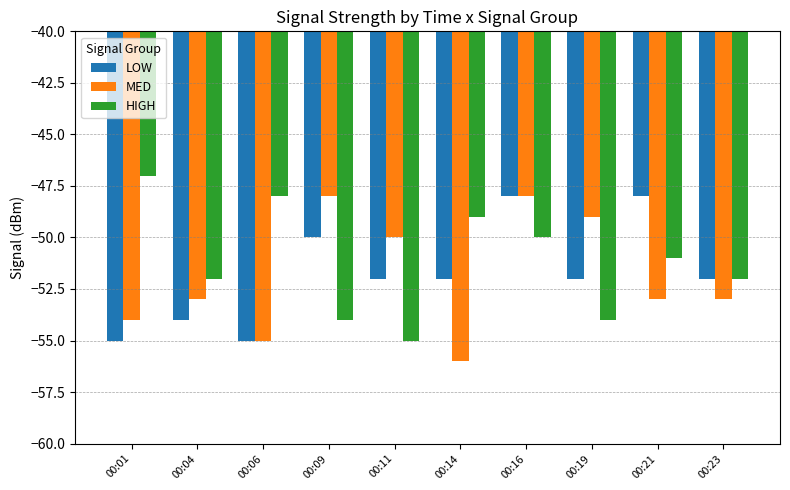

What is the total value across all series at 00:04?

-159